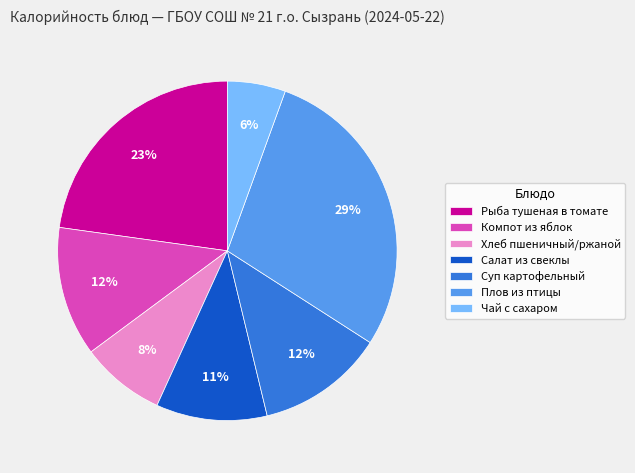

What percentage is the Салат из свеклы slice, to the nearest percent?

11%